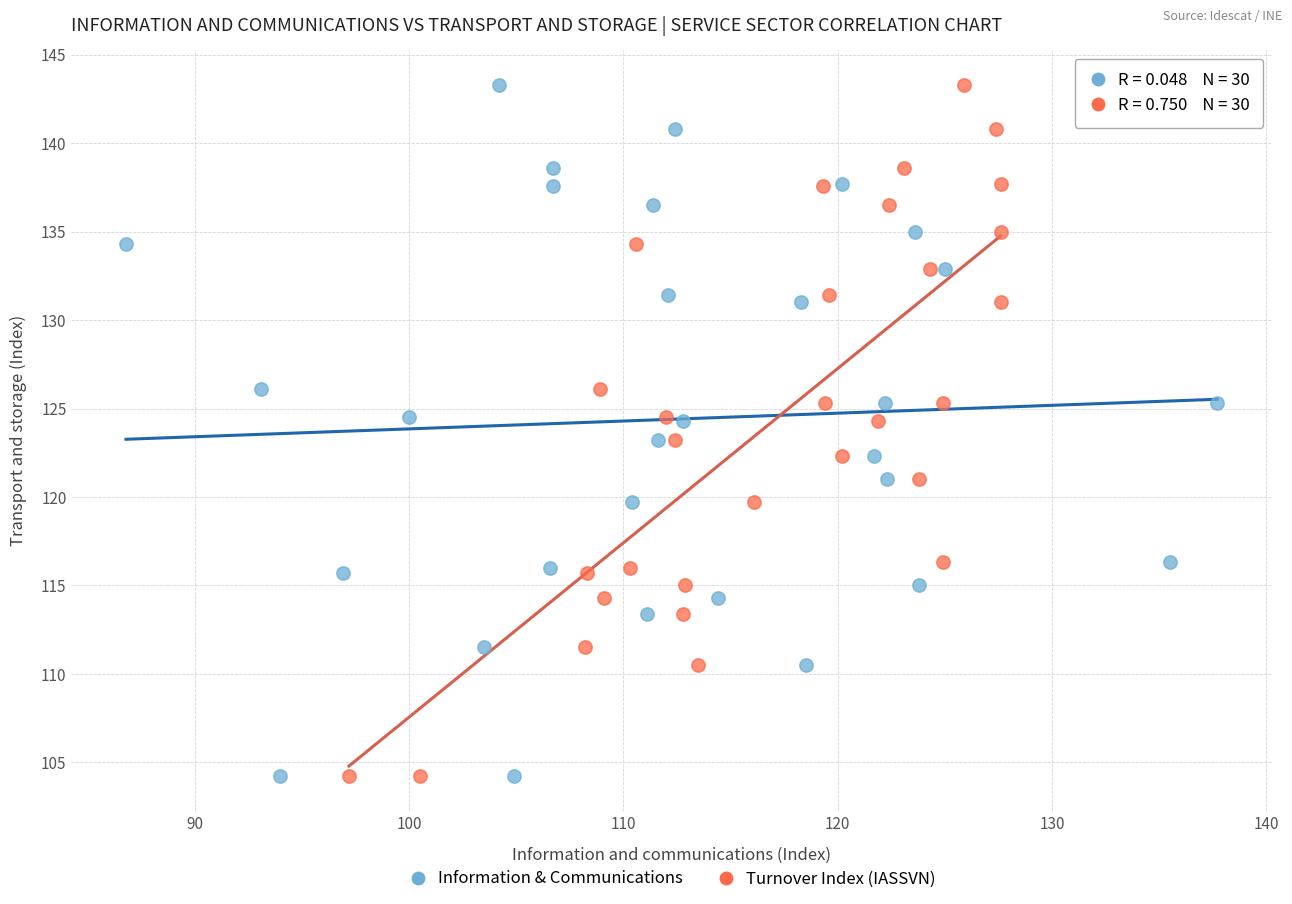

What are all the series names shown in the legend?

Information & Communications, Turnover Index (IASSVN)